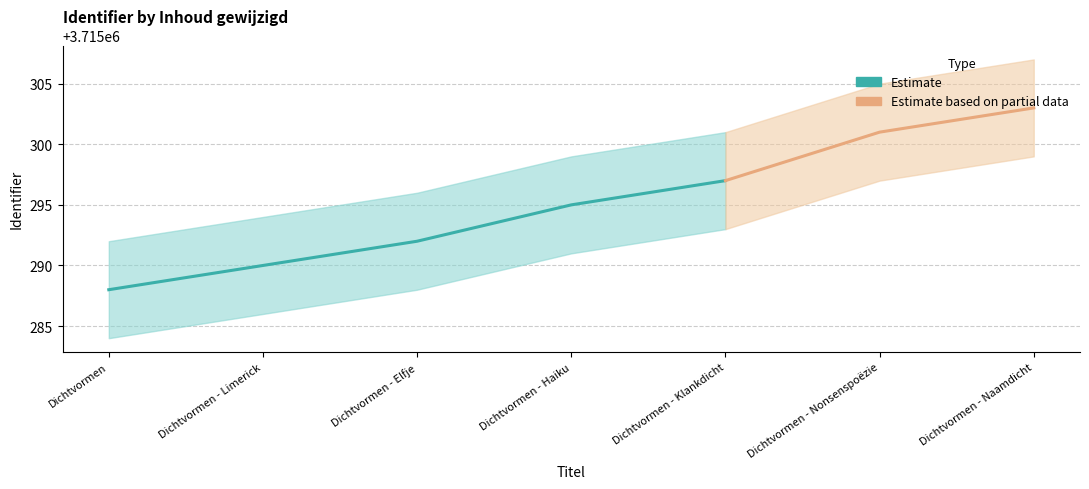

What is the difference between the maximum and minimum values in the Identifier series?

15